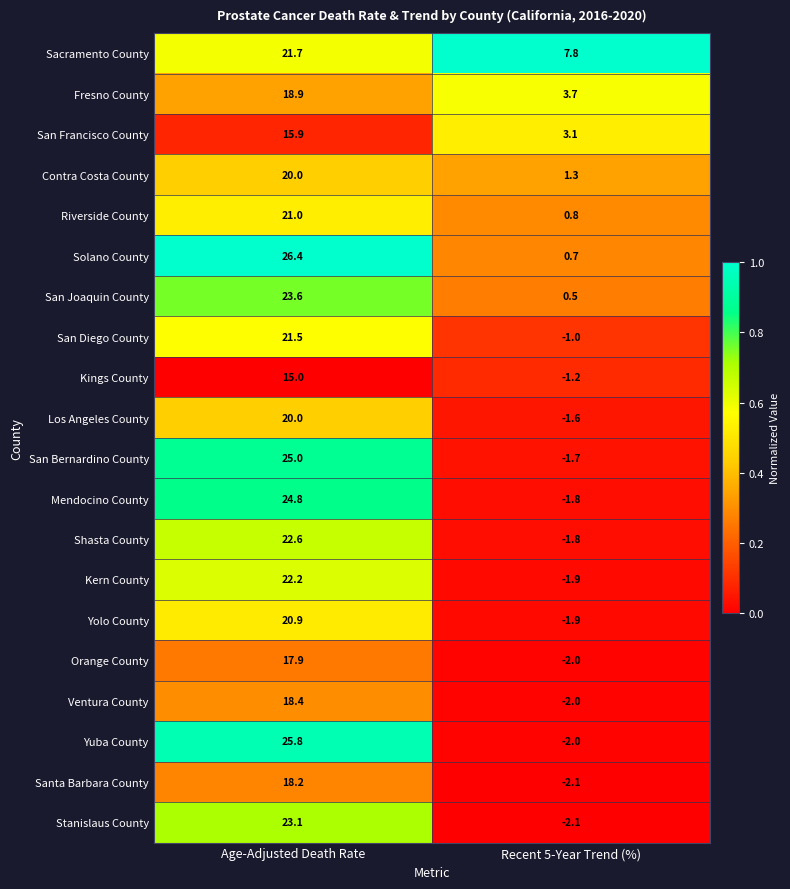

What is the minimum value shown in the chart?

-2.1